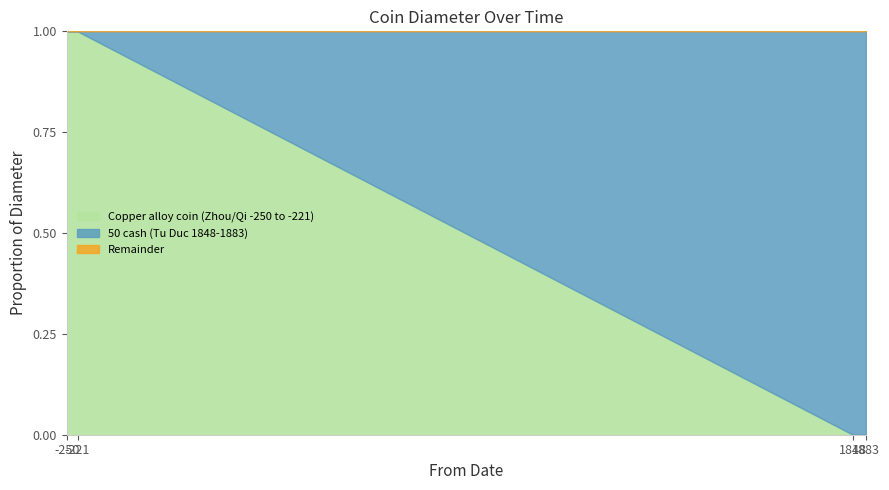

Reading right to left, extract all data points from this chart.

50 cash (Tu Duc 1848-1883): 50.0	50.0
Copper alloy coin (Zhou/Qi -250 to -221): 46.6	46.6